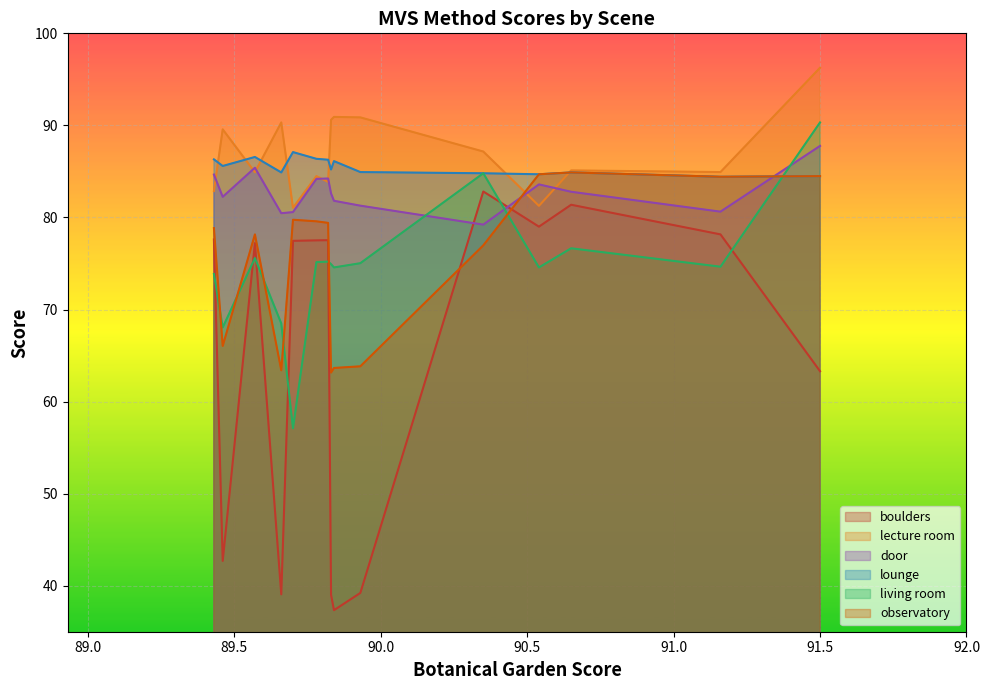

What is the minimum value shown in the chart?

37.3